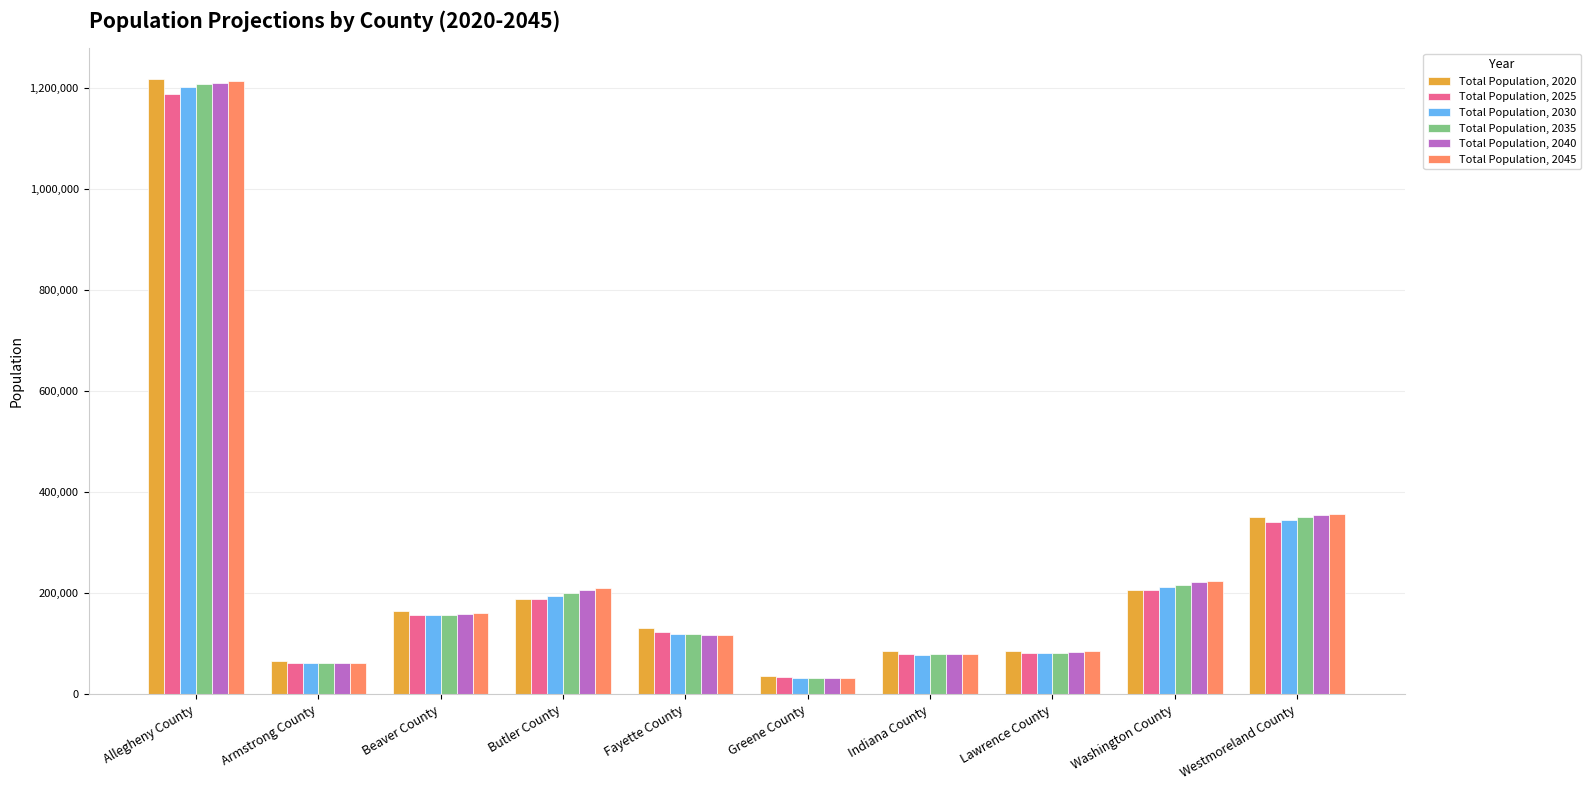

What is the maximum value shown in the chart?

1218456